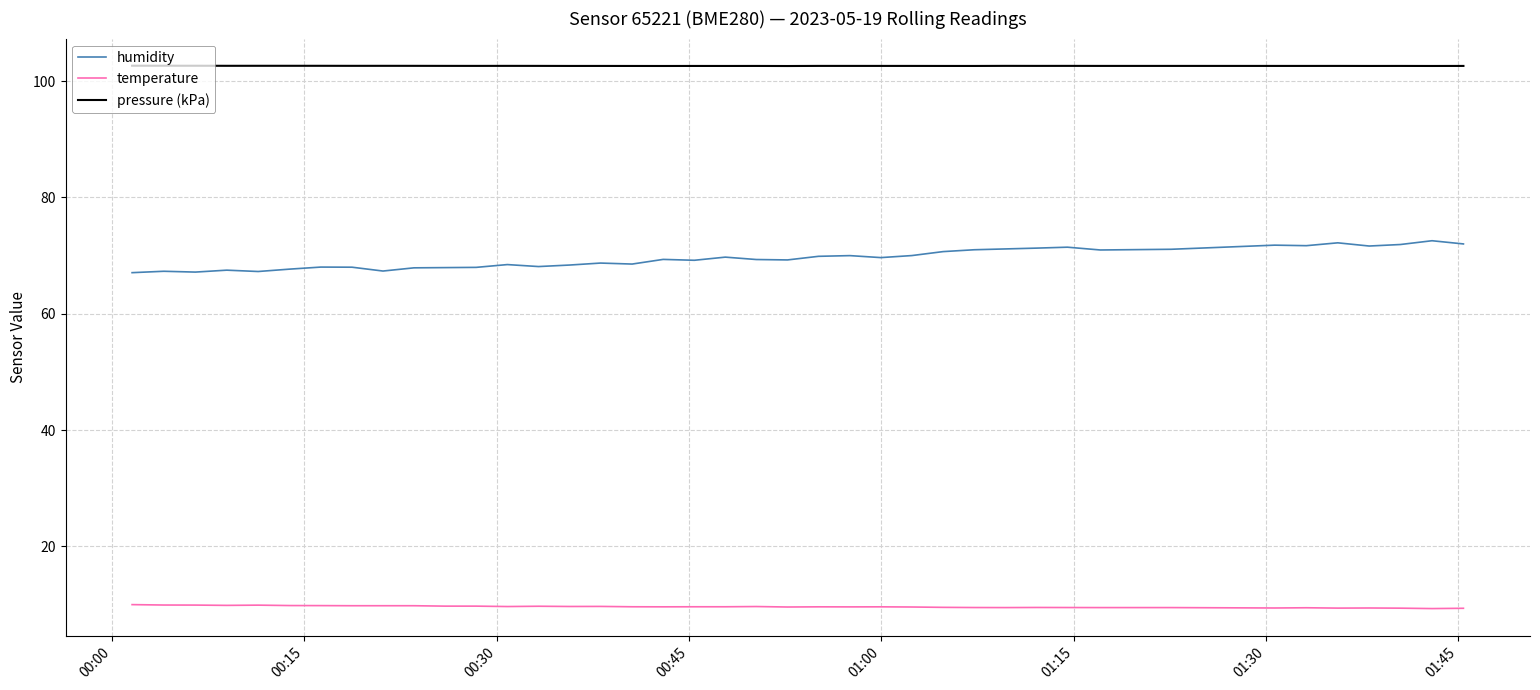

Rank the series by their average value, from highest to lowest.

pressure (kPa), humidity, temperature